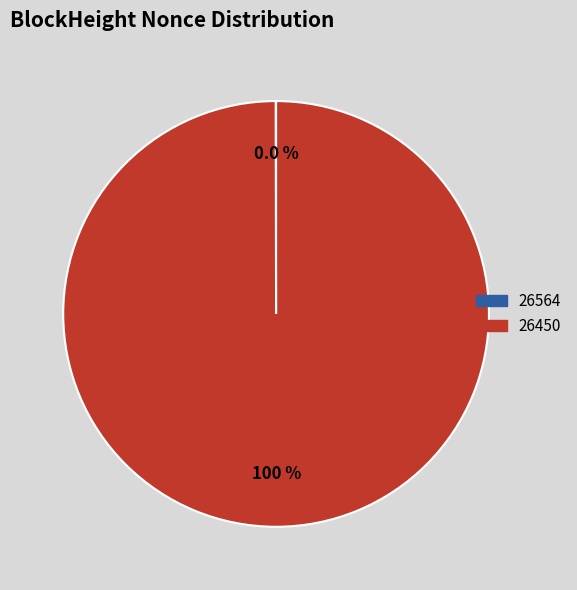

Is there a majority slice in this chart?

Yes